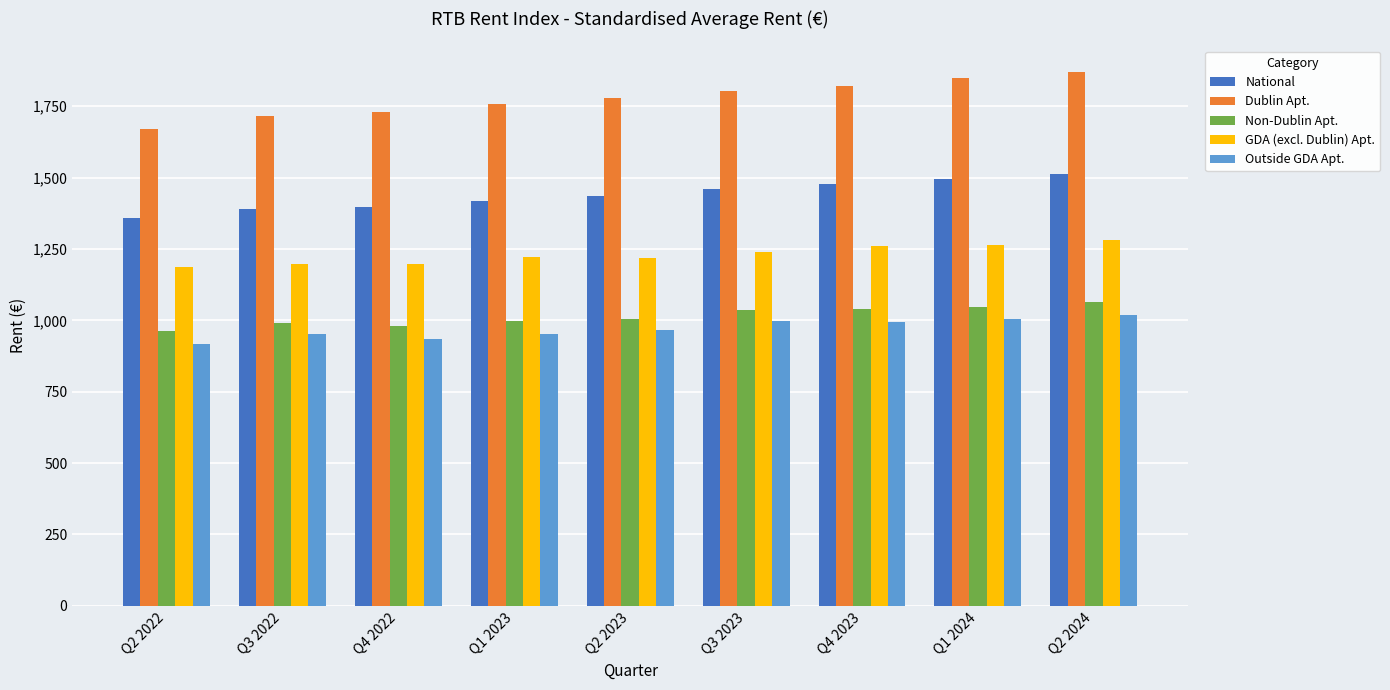

The Dublin Apt. series shows 1758.4 at Q1 2023. True or false?

True